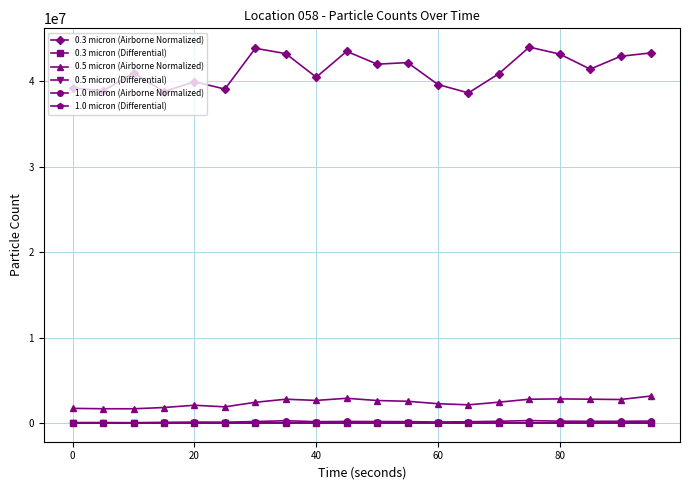

What is the difference between the maximum and minimum values in the 0.3 micron (Airborne Normalized) series?

5360766.3